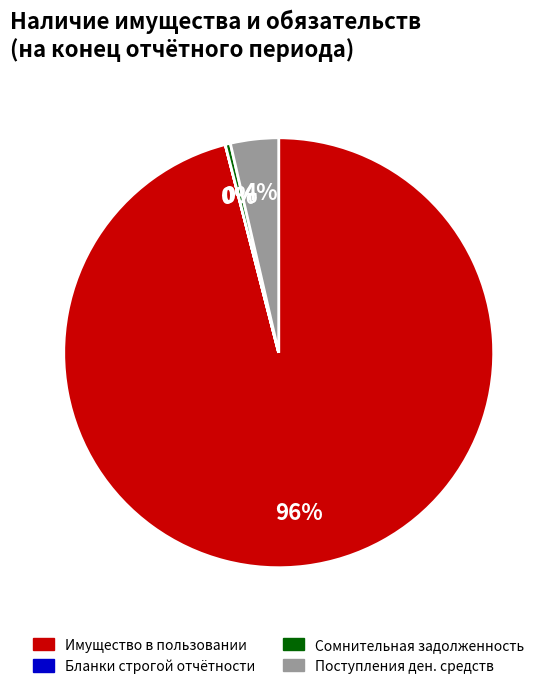

Approximately how many times larger is the value at Поступления ден. средств compared to Сомнительная задолженность?

9.4